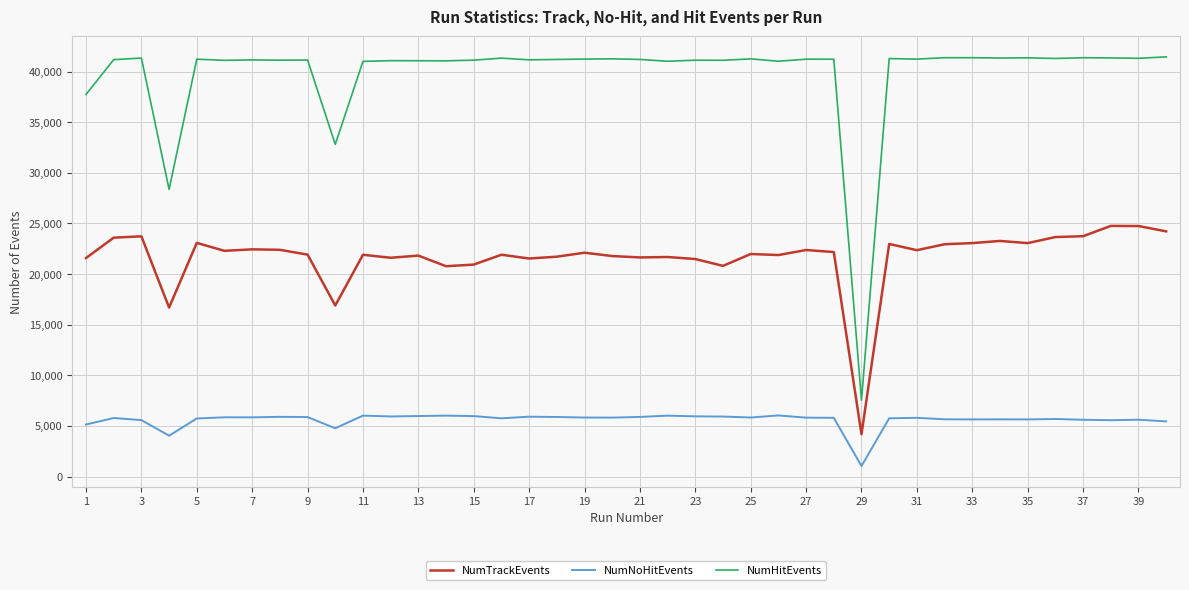

Which series has the largest total across all categories?

NumHitEvents